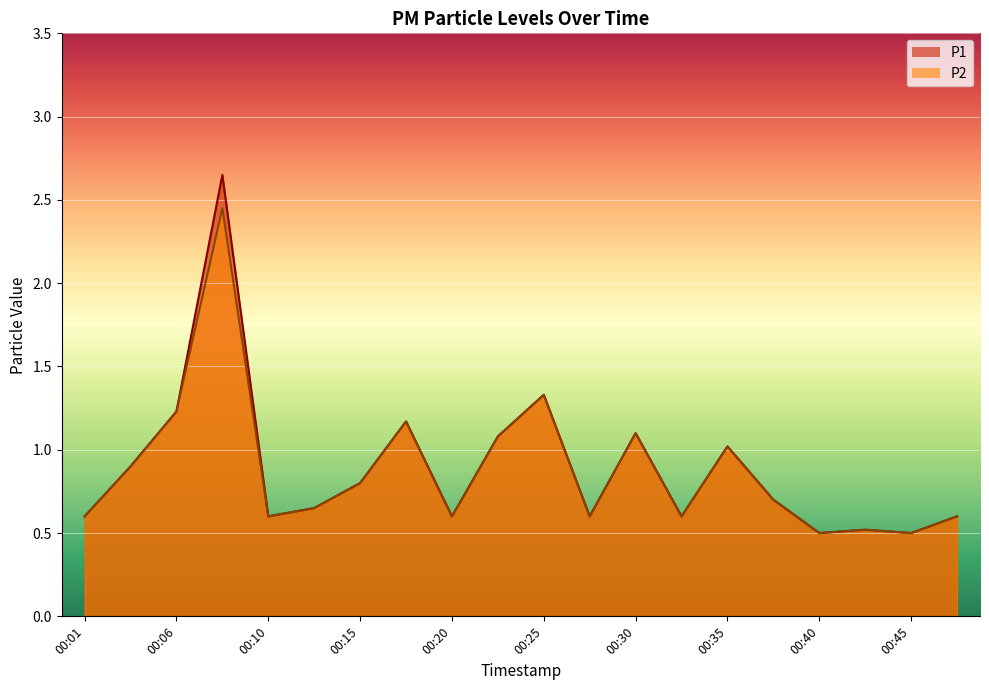

What is the difference between the maximum and minimum values in the P2 series?

2.0